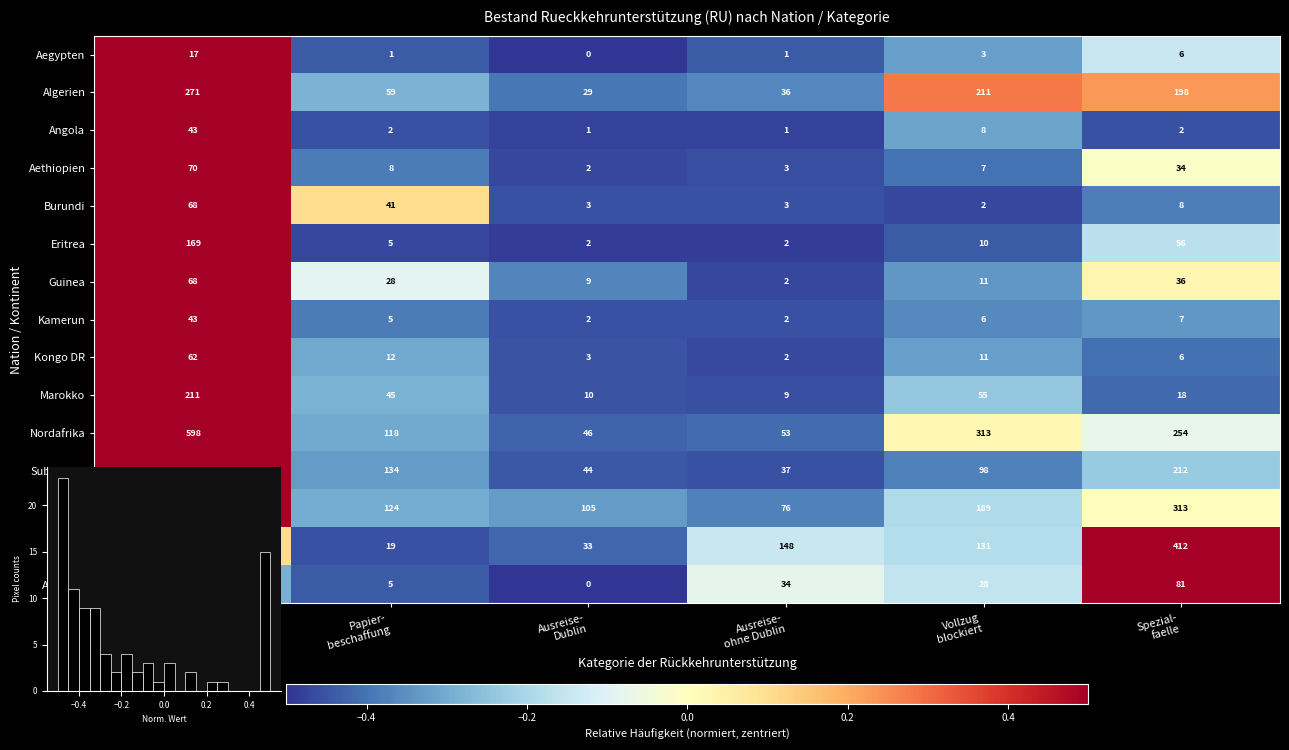

How many values in the Aegypten series exceed 0?

1